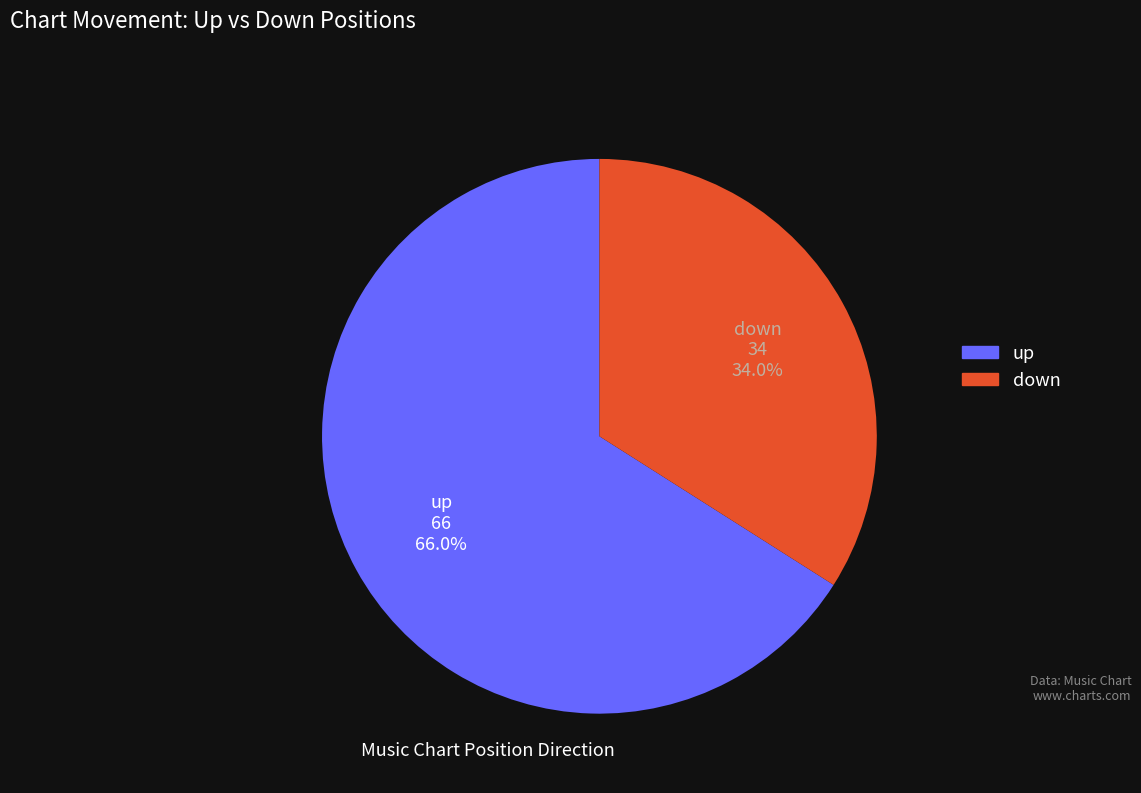

To the nearest percent, what portion does down represent?

34%